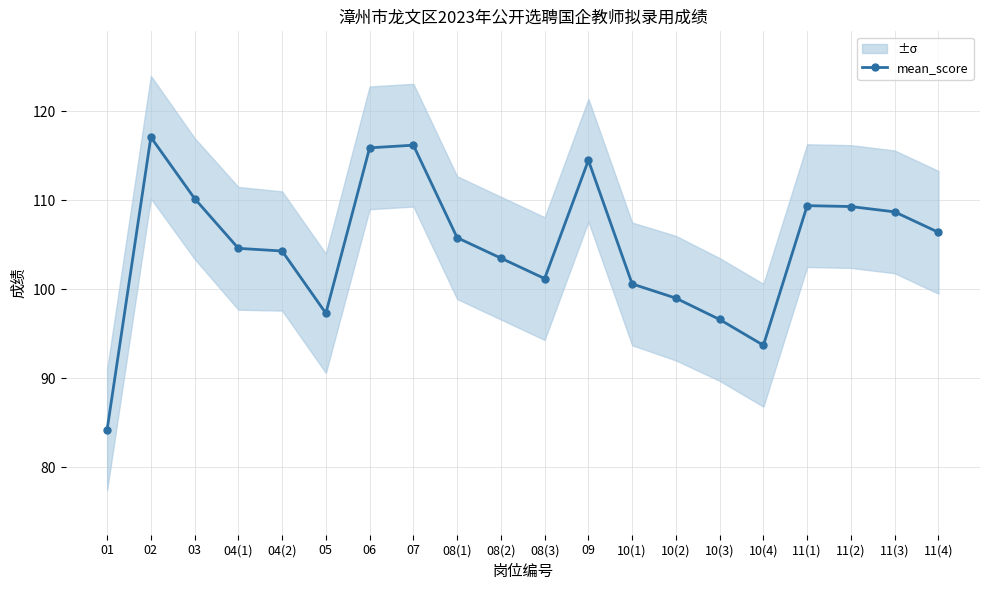

What is the approximate value at 11(3)?

108.7